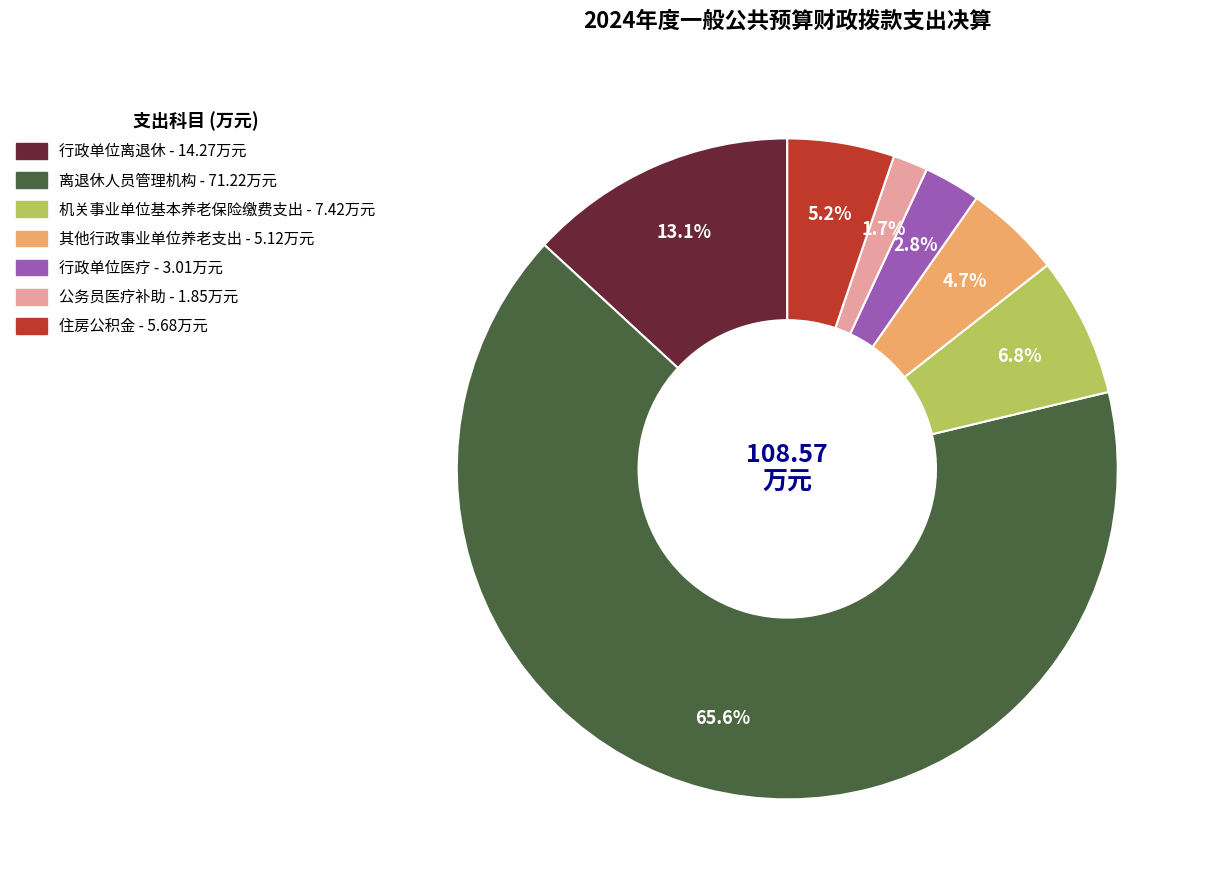

Rank the categories by value from lowest to highest.

公务员医疗补助, 行政单位医疗, 其他行政事业单位养老支出, 住房公积金, 机关事业单位基本养老保险缴费支出, 行政单位离退休, 离退休人员管理机构